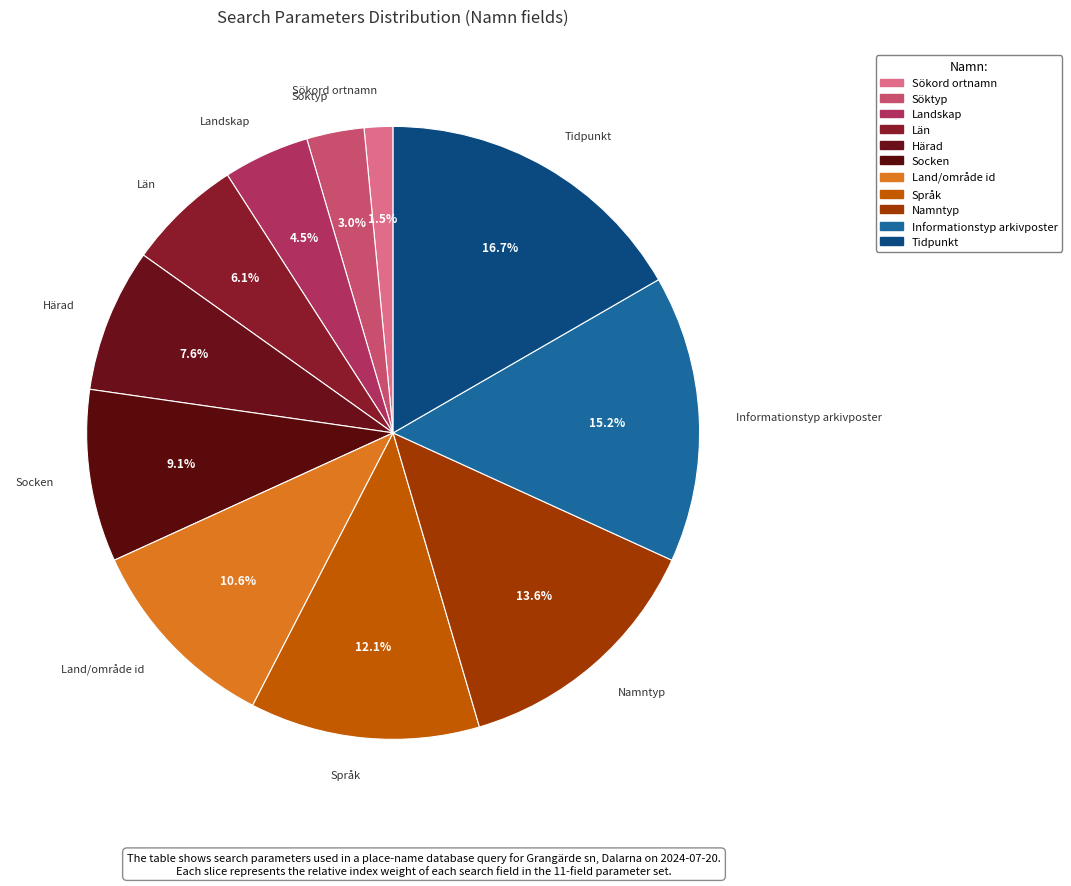

Is it true that Socken is 1% of the pie?

False